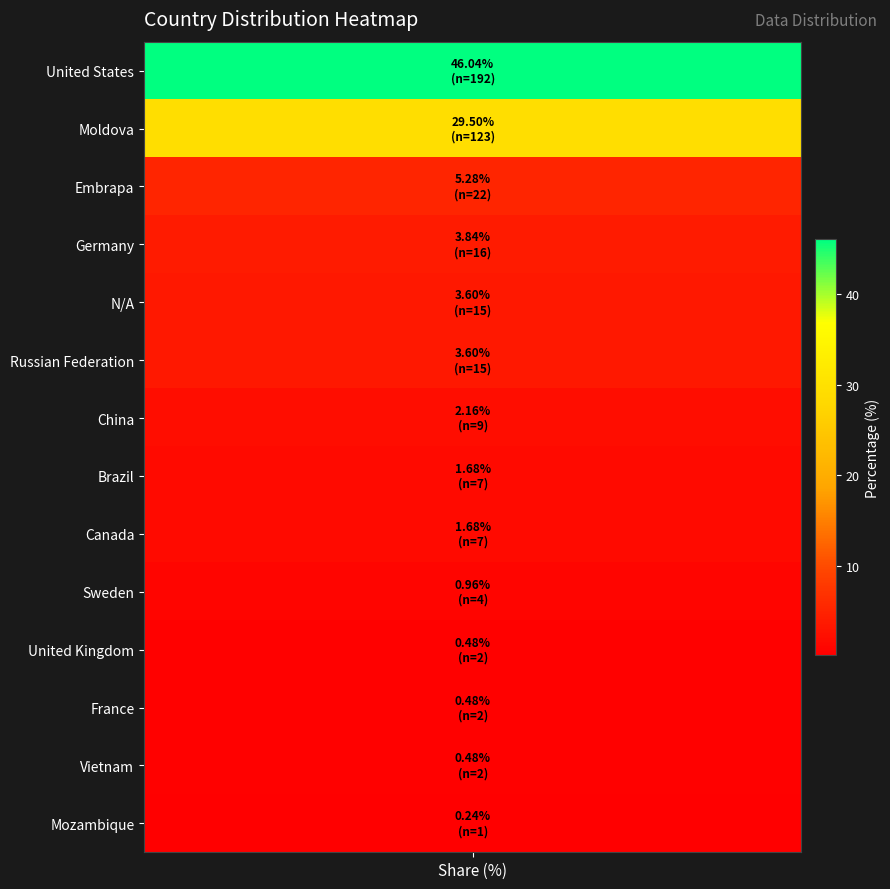

At which category does the chart reach its peak across all series?

United States